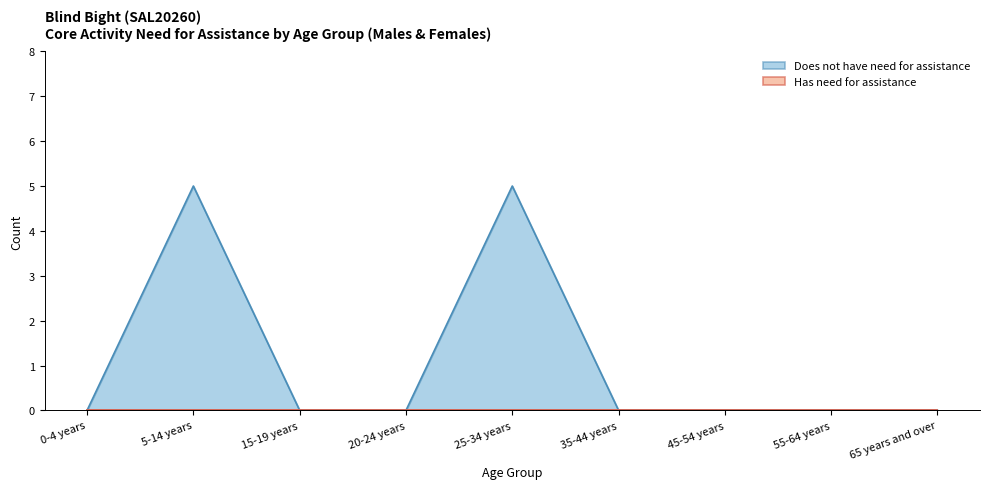

What is the label of the 1st point from the left?

0-4 years